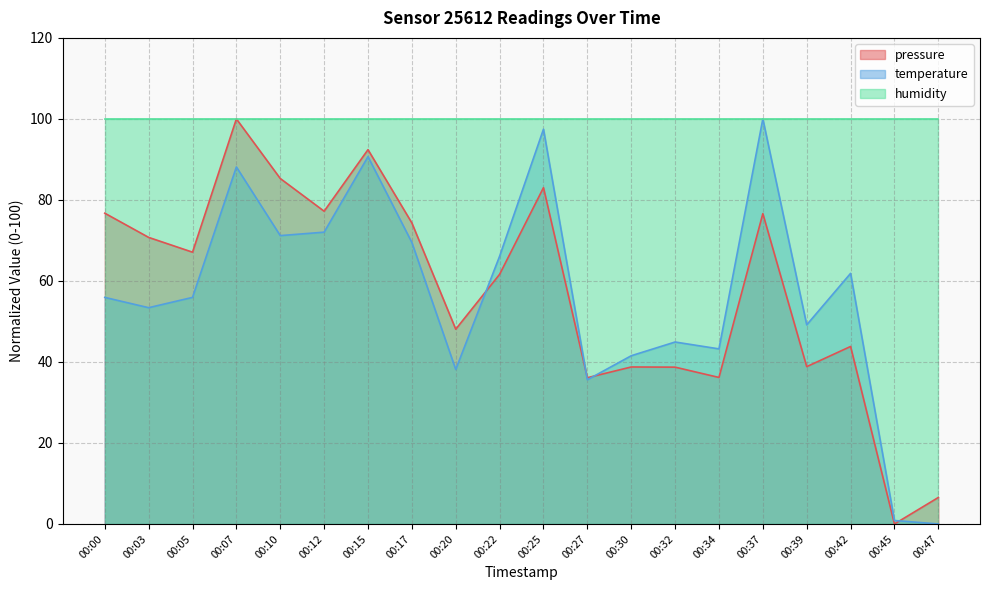

What is the sum of all temperature values?

1135.6